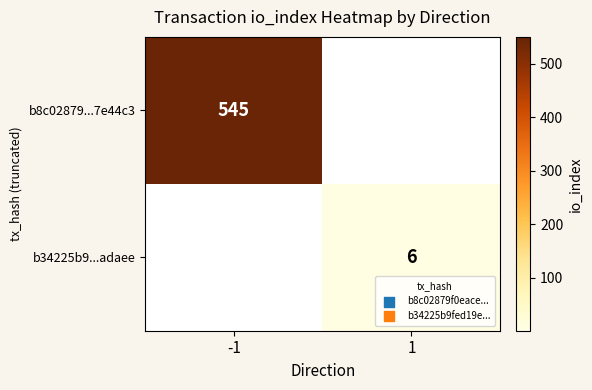

True or false: b8c02879...7e44c3 has a value of 175 at -1.

False